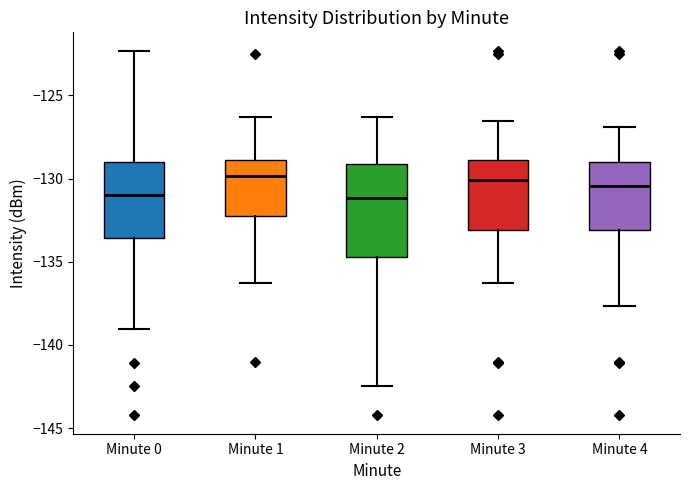

Reading left to right, read every box against the y-axis: the position of its median line, the range the box covers, and the ends of its whiskers. The values are not printed on the chart, so give them approximately, as read against the axis.

Minute 0: median -131.0, box -133.5 to -129.0, whiskers -139.0 to -122.5
Minute 1: median -130.0, box -132.5 to -129.0, whiskers -136.5 to -126.5
Minute 2: median -131.0, box -134.5 to -129.0, whiskers -142.5 to -126.5
Minute 3: median -130.0, box -133.0 to -129.0, whiskers -136.5 to -126.5
Minute 4: median -130.5, box -133.0 to -129.0, whiskers -137.5 to -127.0